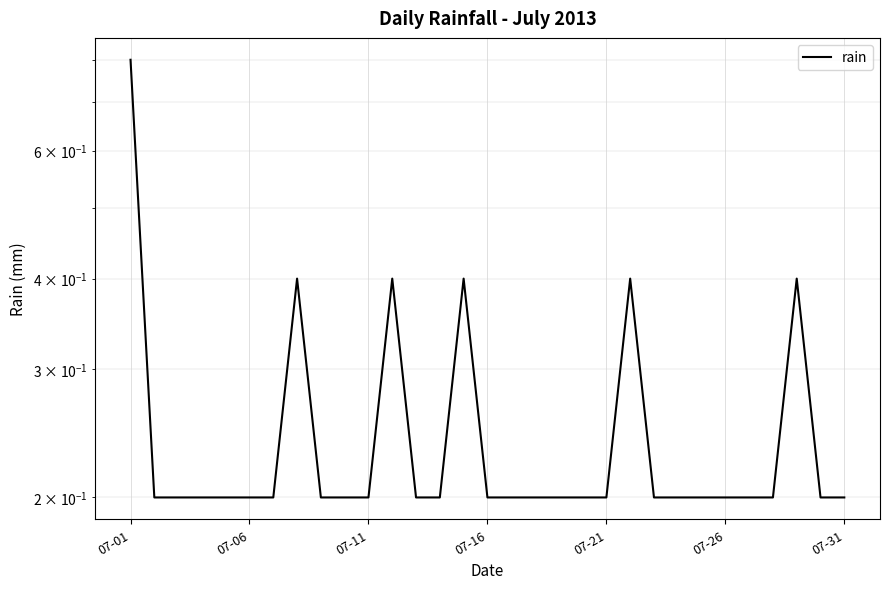

What position from the right is 18?

13